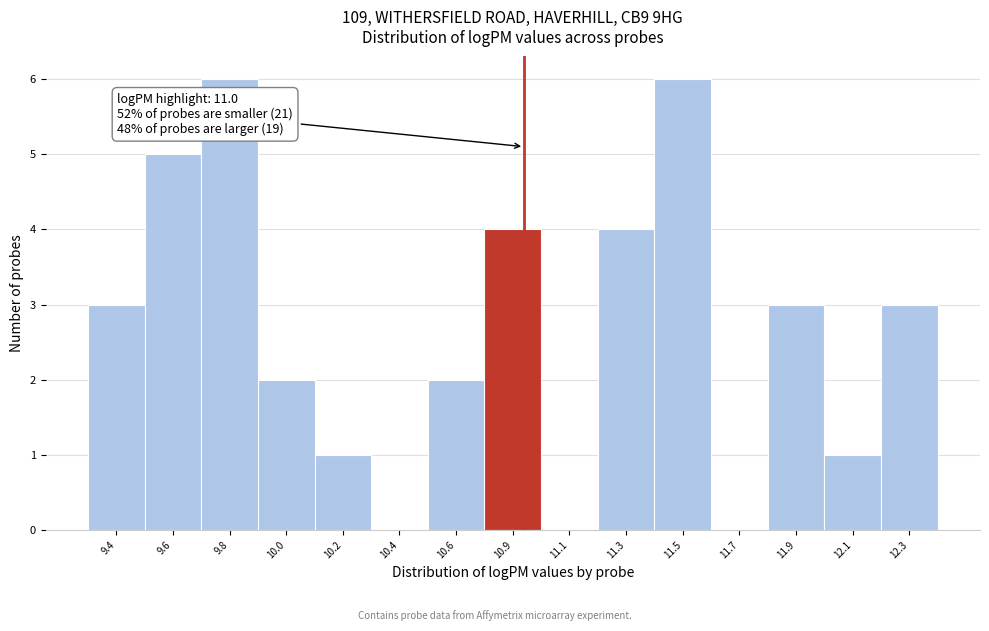

Reading left to right, what are all the values shown in this chart?

9.4=3	9.6=5	9.8=6	10.0=2	10.2=1	10.4=0	10.6=2	10.9=4	11.1=0	11.3=4	11.5=6	11.7=0	11.9=3	12.1=1	12.3=3